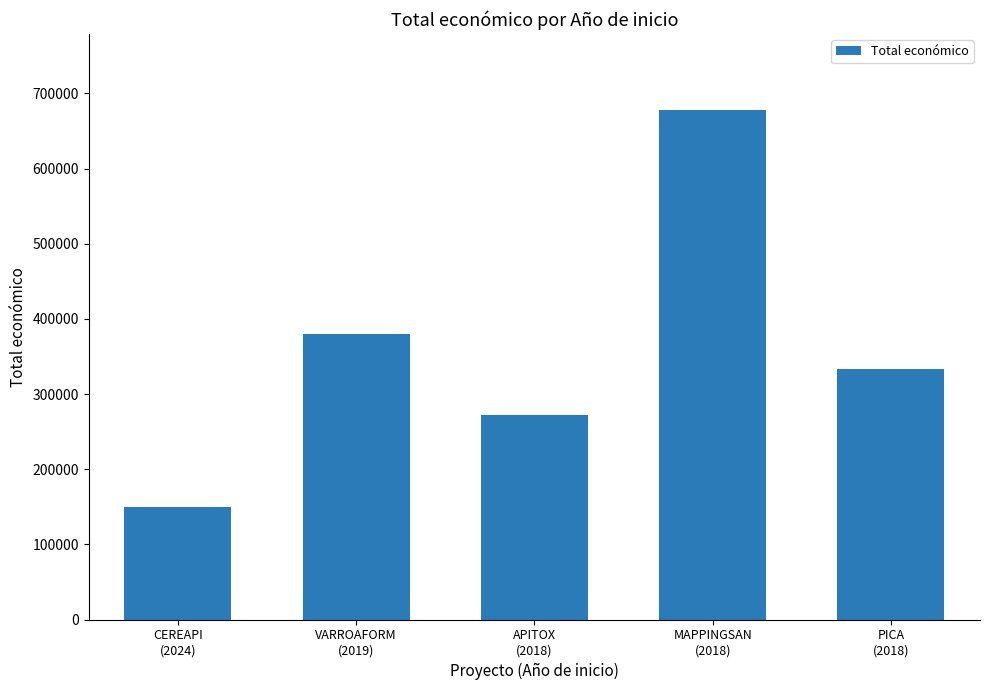

Rank the categories by value from highest to lowest.

MAPPINGSAN
(2018), VARROAFORM
(2019), PICA
(2018), APITOX
(2018), CEREAPI
(2024)